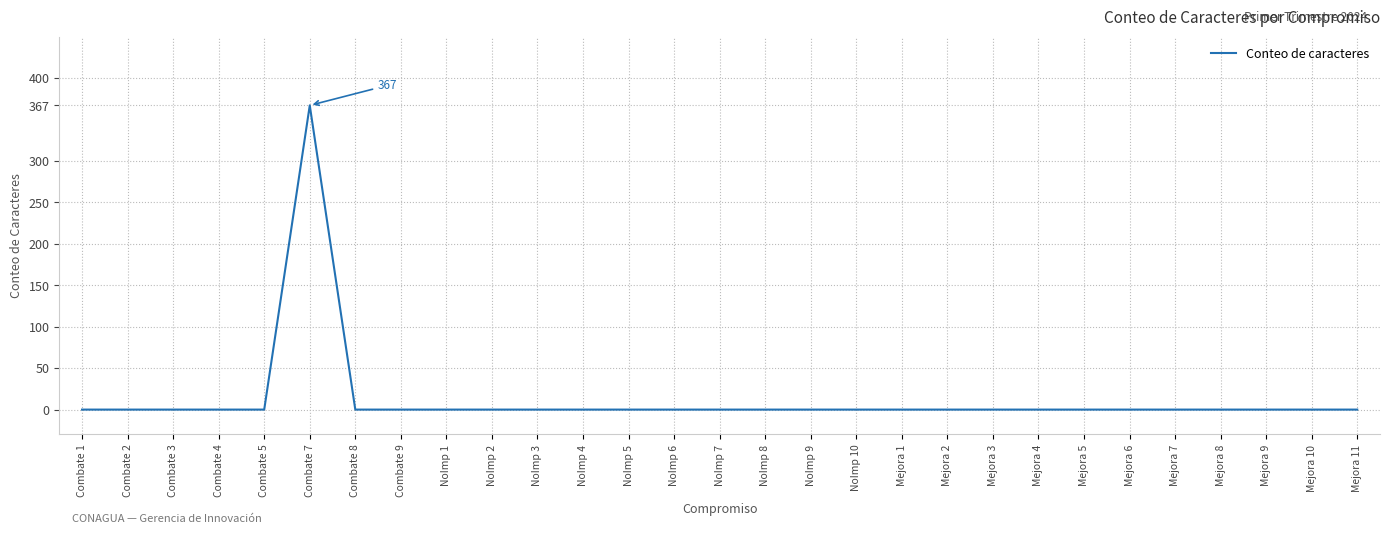

What position from the left is Mejora 6?

24